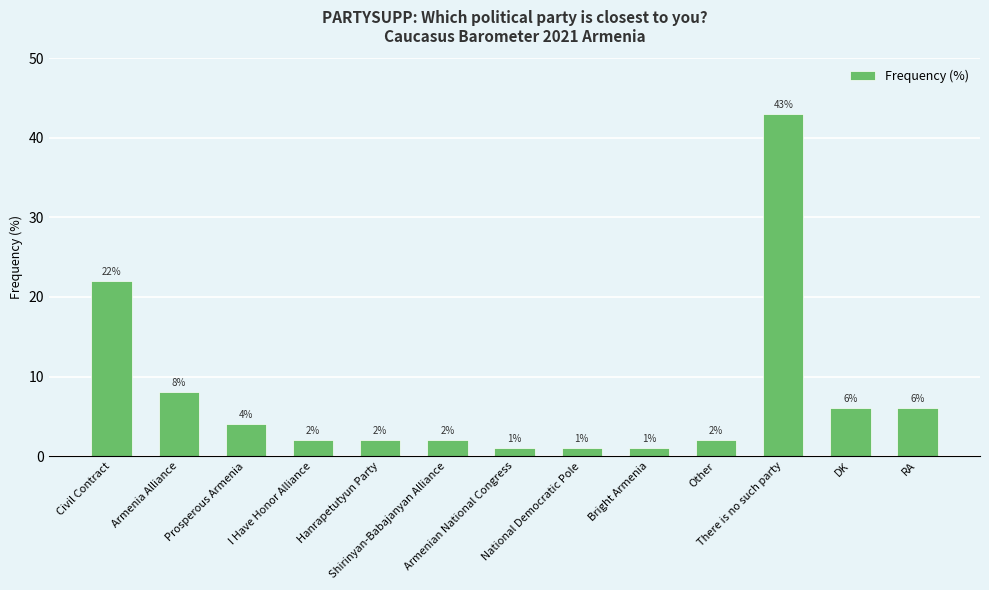

How many bars are there in total?

13